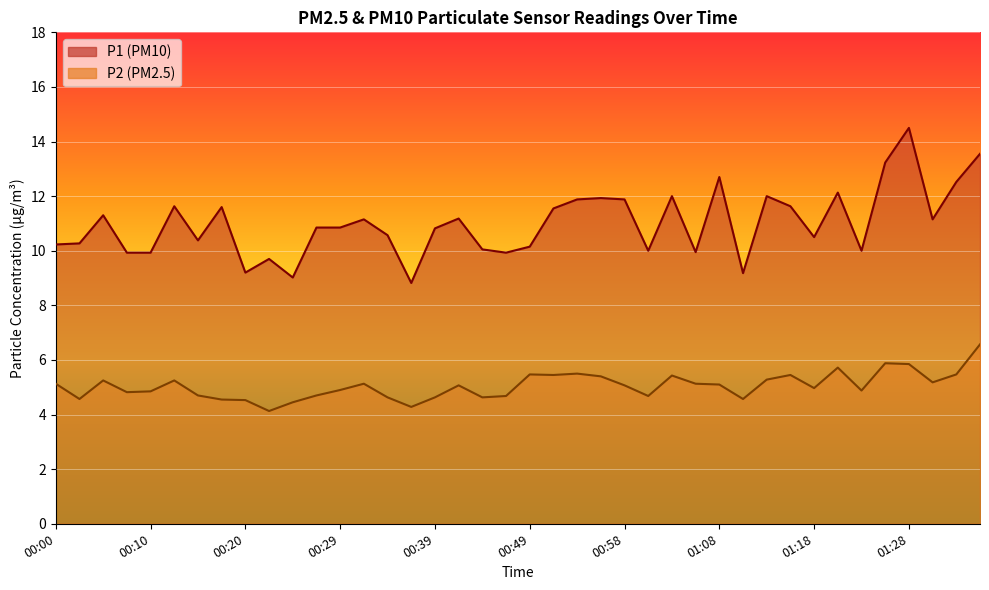

Which series changed the most between 00:32 and 00:41?

P2